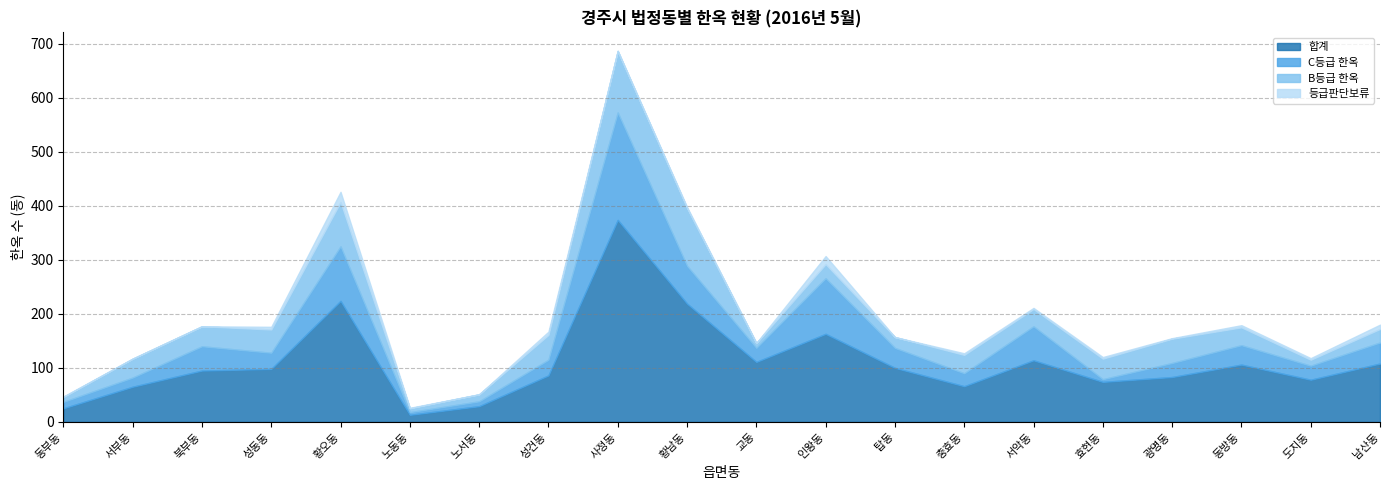

Count the number of data series in this chart.

4